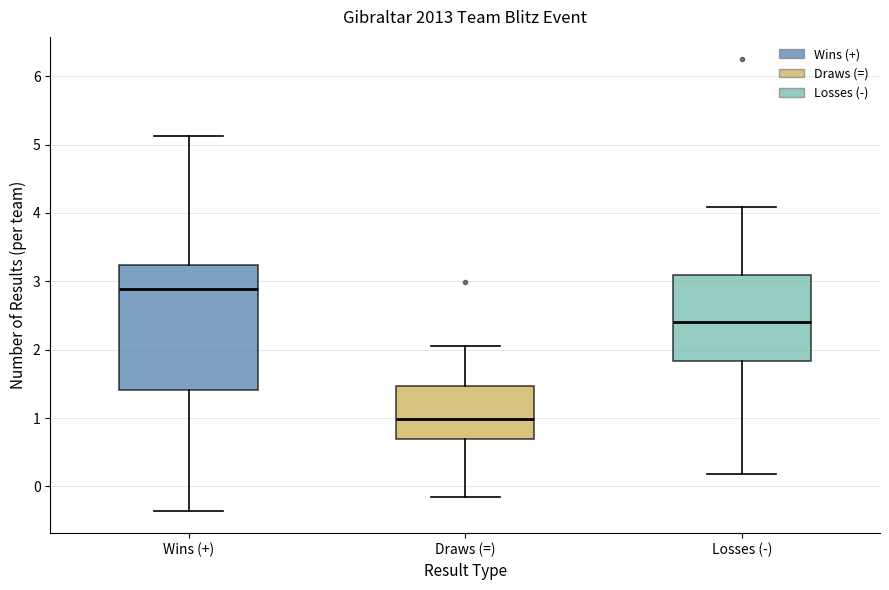

Reading left to right, read every box against the y-axis: the position of its median line, the range the box covers, and the ends of its whiskers. The values are not printed on the chart, so give them approximately, as read against the axis.

Wins (+): median 2.9, box 1.4 to 3.2, whiskers -0.4 to 5.1
Draws (=): median 1.0, box 0.7 to 1.5, whiskers -0.2 to 2.1
Losses (-): median 2.4, box 1.8 to 3.1, whiskers 0.2 to 4.1